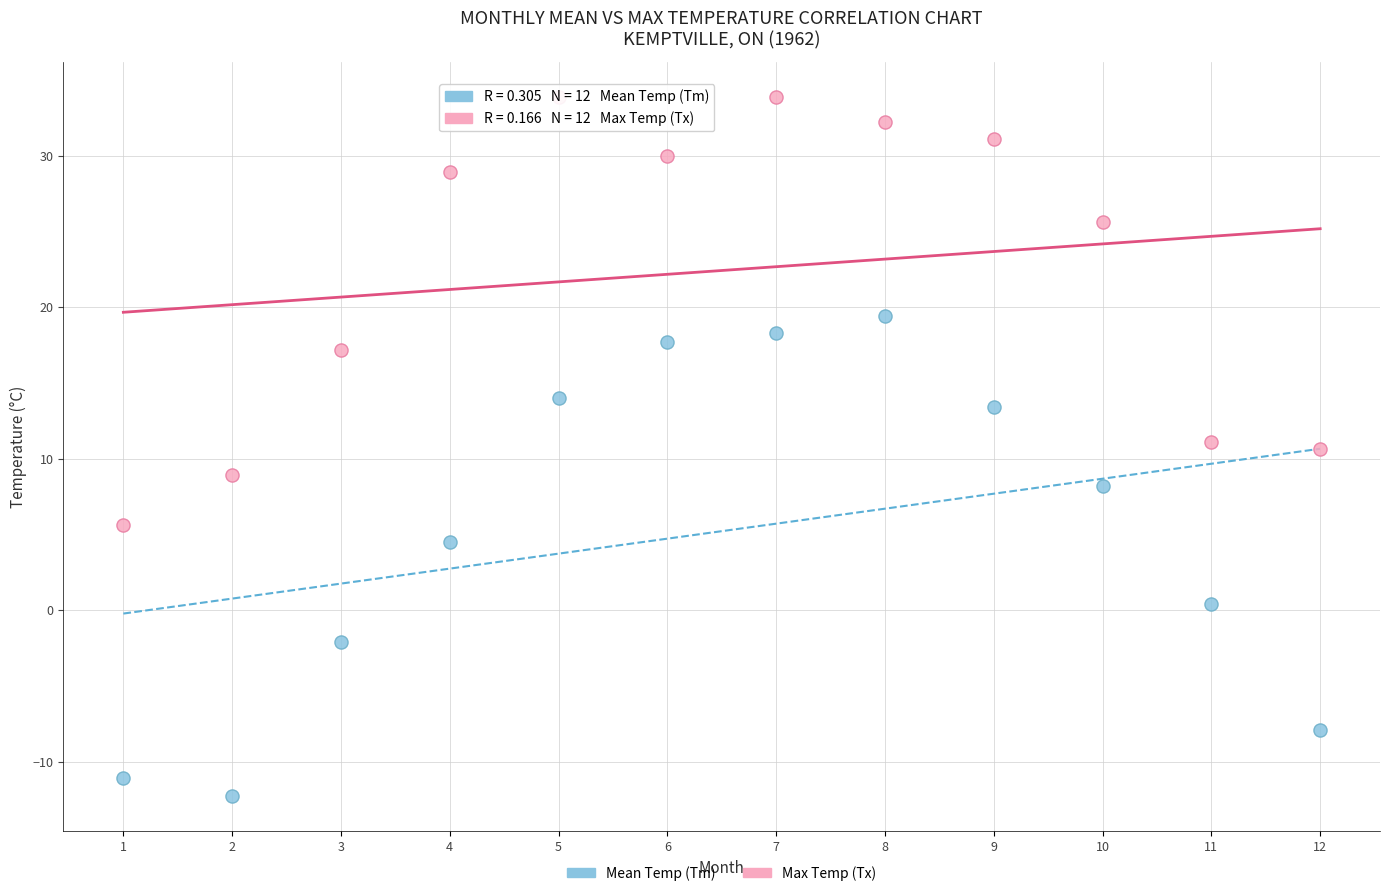

Which series reaches the maximum Y coordinate?

Max Temp (Tx)